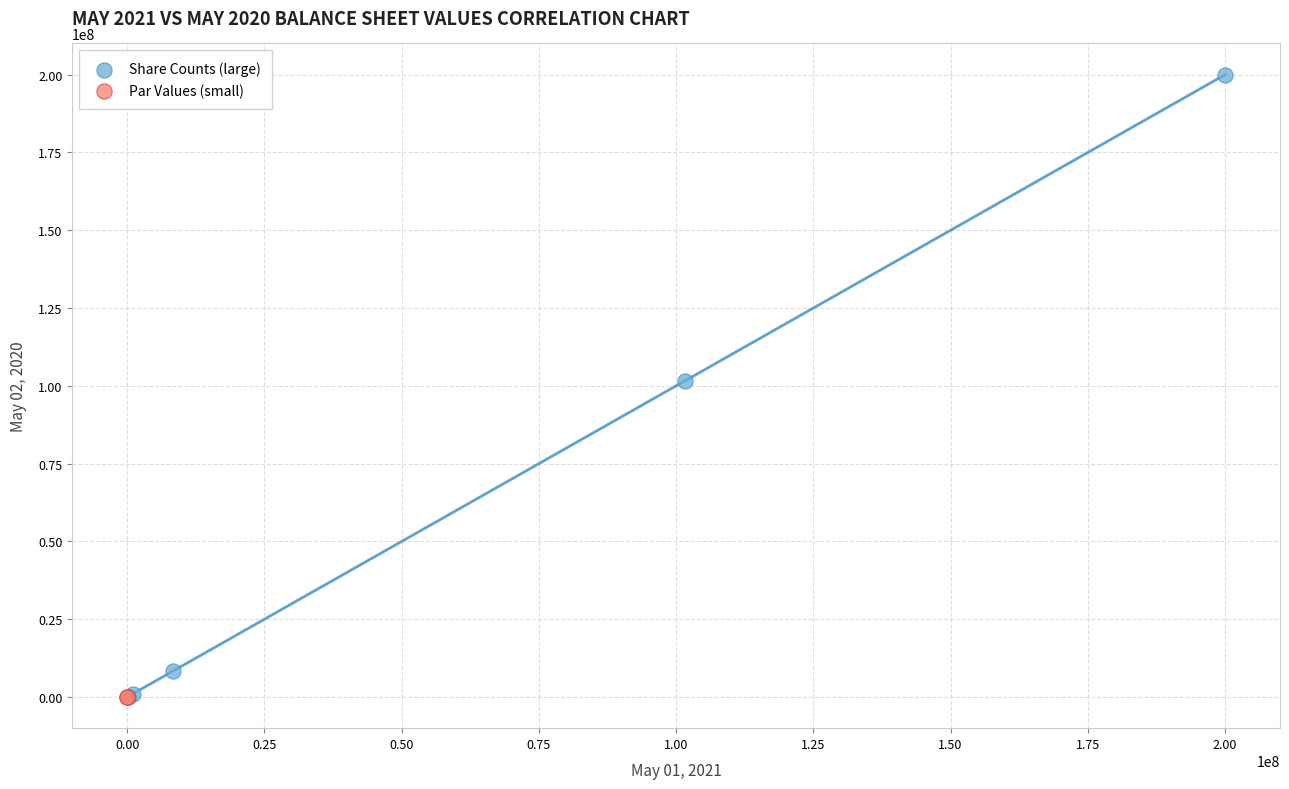

What are all the series names shown in the legend?

Share Counts (large), Par Values (small)